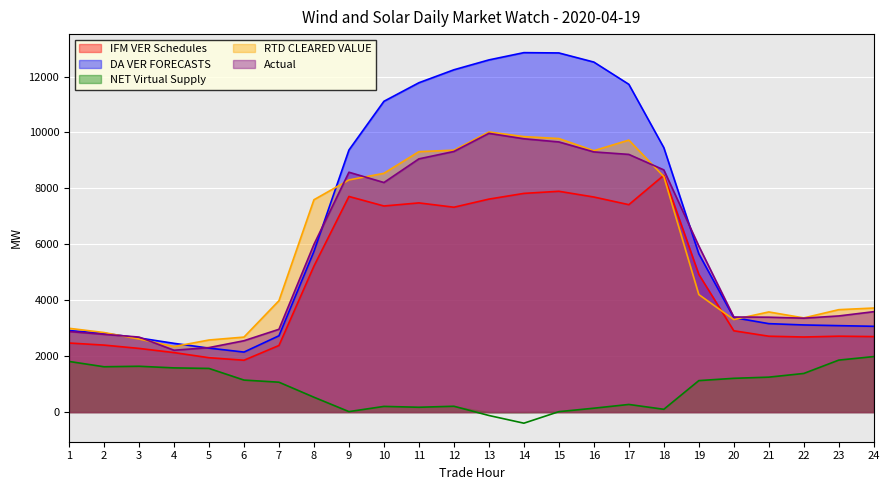

Which series has the widest spread of values?

DA VER FORECASTS